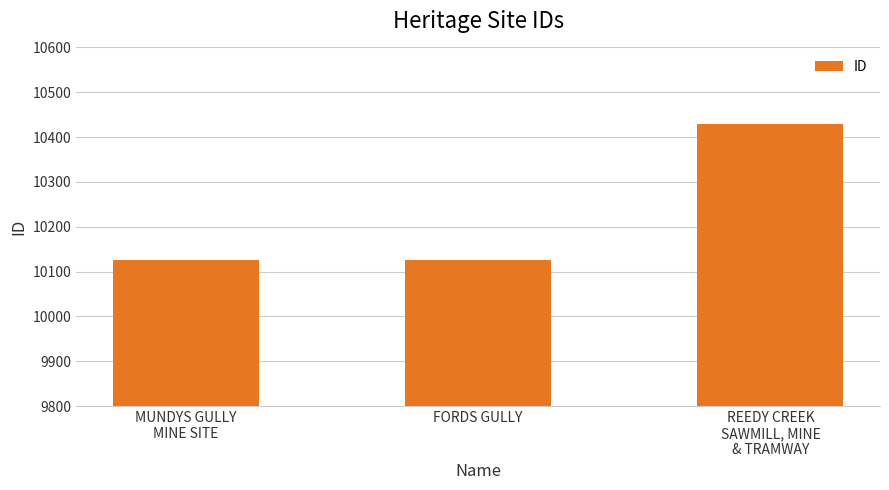

Approximately how many times larger is the value at REEDY CREEK
SAWMILL, MINE
& TRAMWAY compared to MUNDYS GULLY
MINE SITE?

1.0